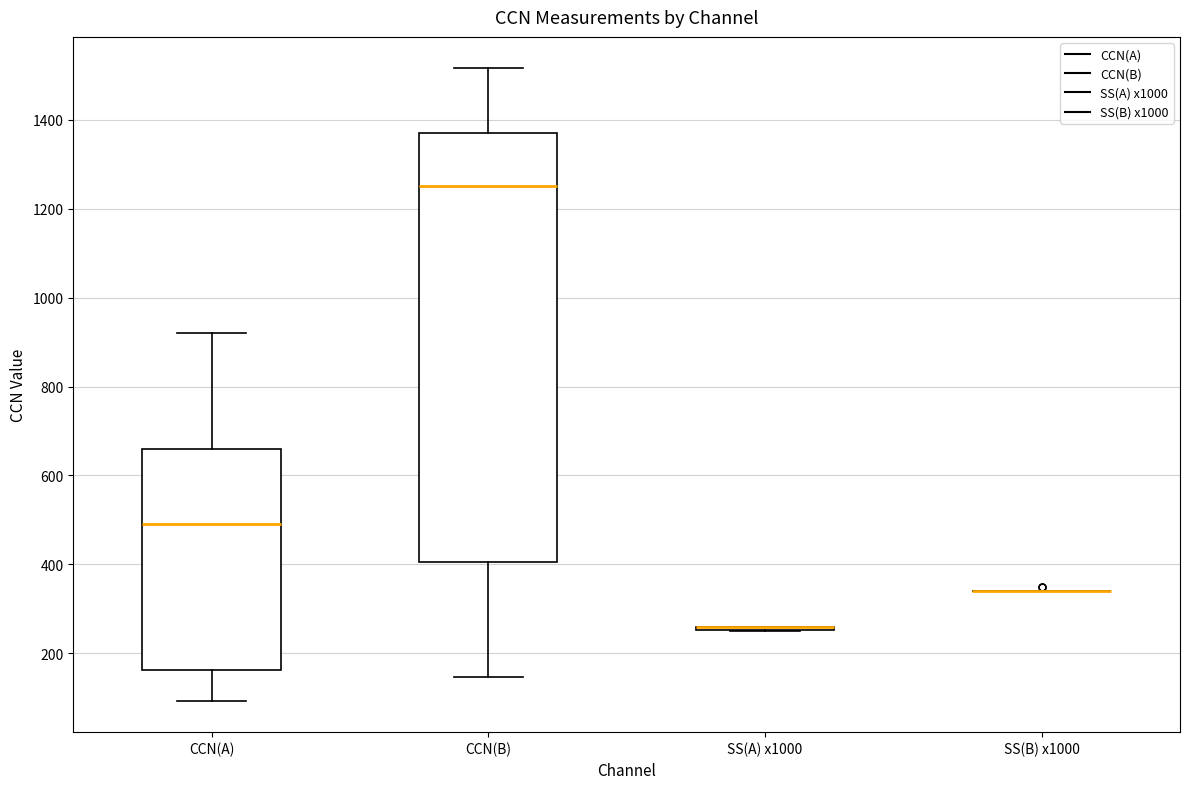

Reading left to right, read every box against the y-axis: the position of its median line, the range the box covers, and the ends of its whiskers. The values are not printed on the chart, so give them approximately, as read against the axis.

CCN(A): median 500, box 160 to 660, whiskers 100 to 920
CCN(B): median 1260, box 400 to 1380, whiskers 140 to 1520
SS(A) x1000: box collapsed to a line at 260, whiskers 260 to 260
SS(B) x1000: box collapsed to a line at 340, whiskers 340 to 340